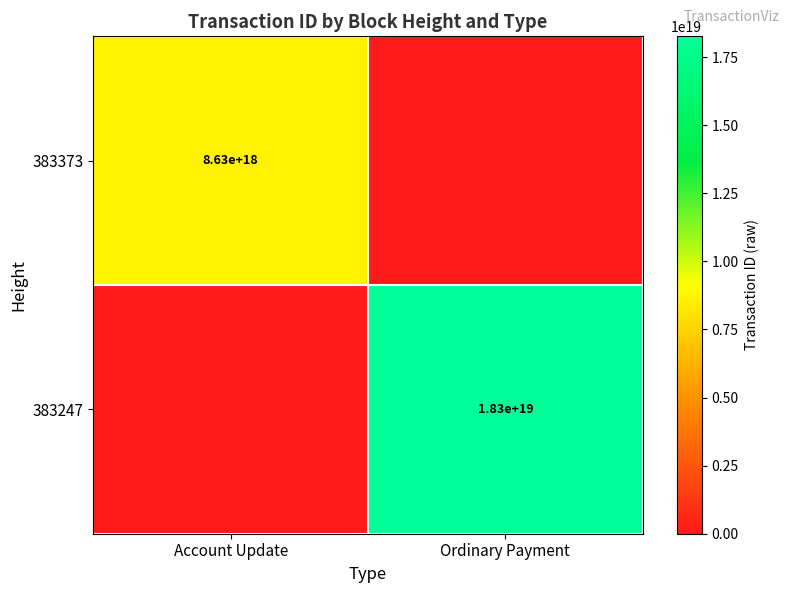

What is the difference between the highest and lowest values at Account Update?

8634777256722783232